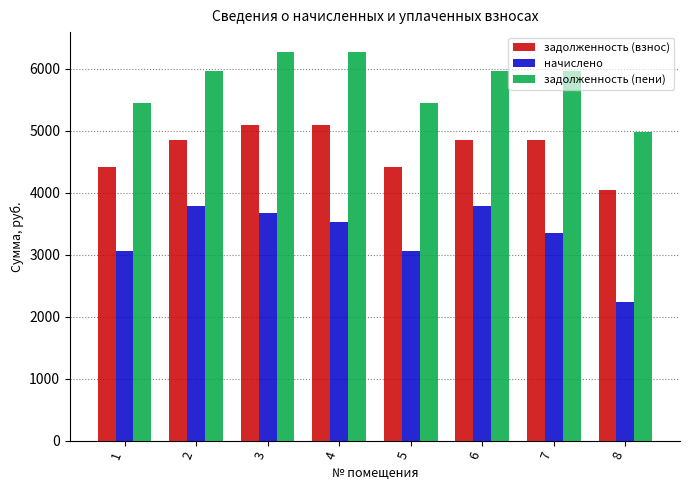

What is the lowest value of the задолженность (взнос) series?

4047.6